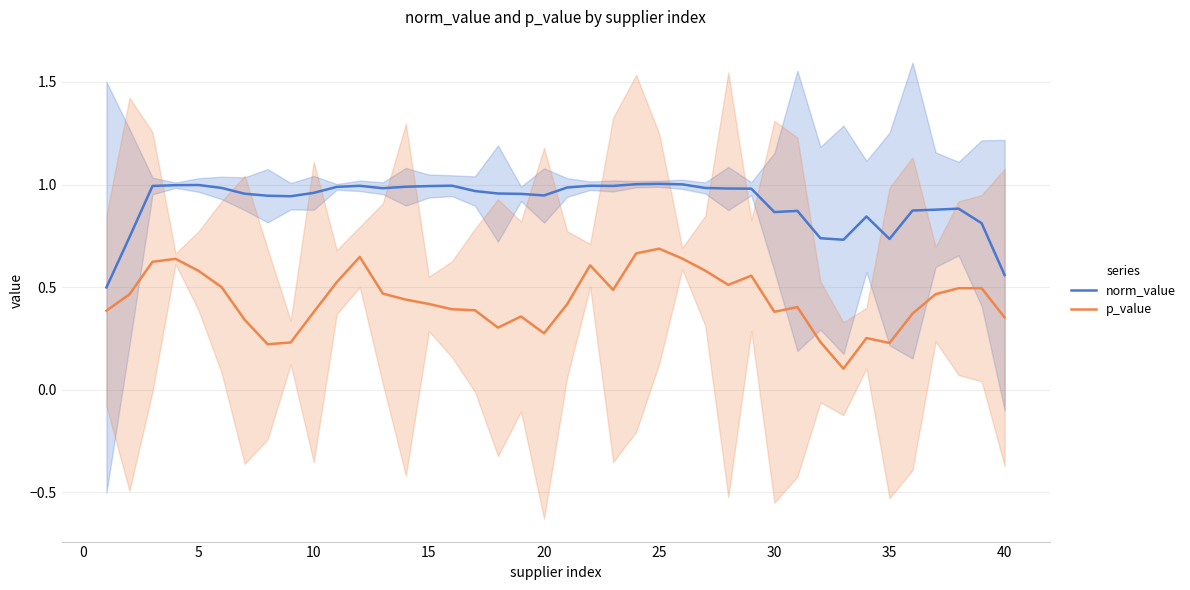

Is it true that p_value equals 0.6 at 10?

False